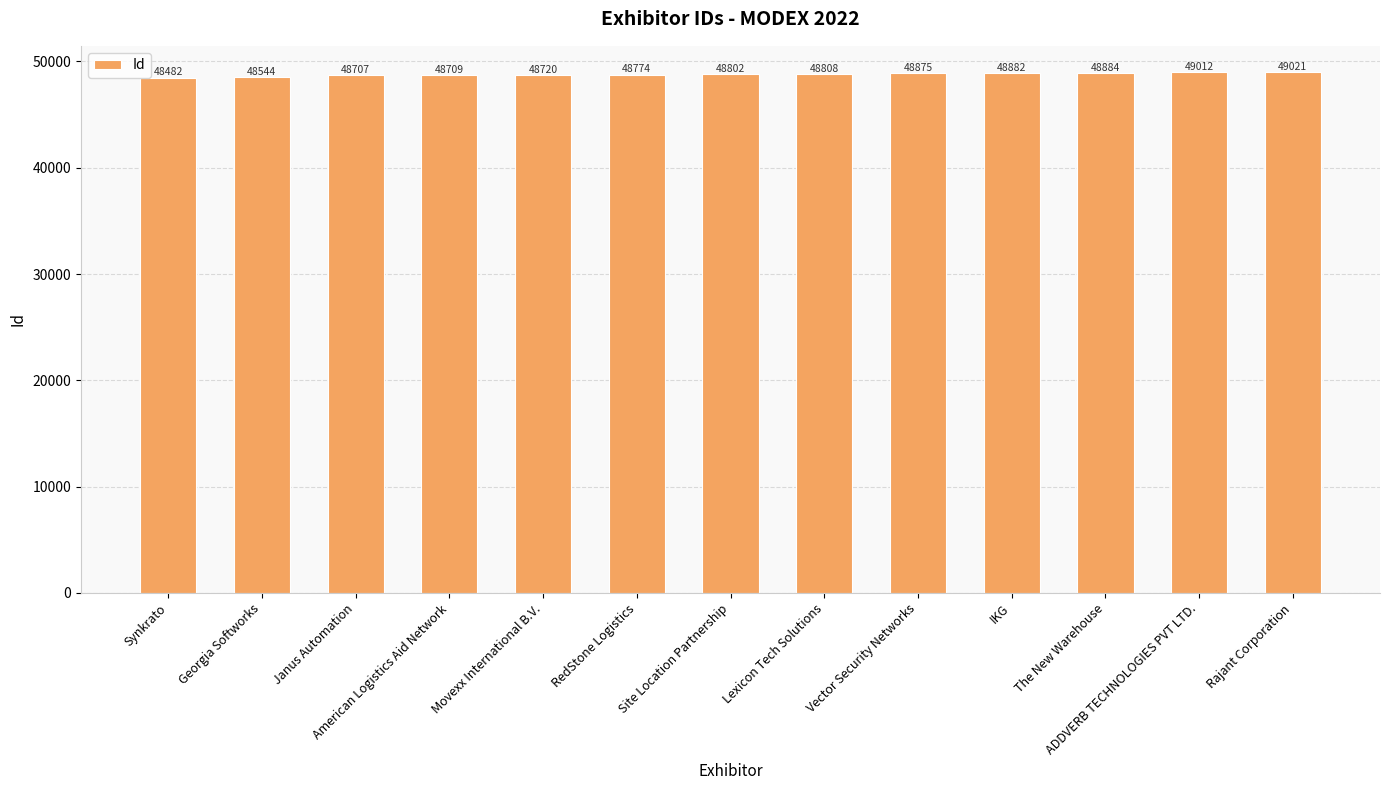

Which label corresponds to the smallest value in the chart?

Synkrato